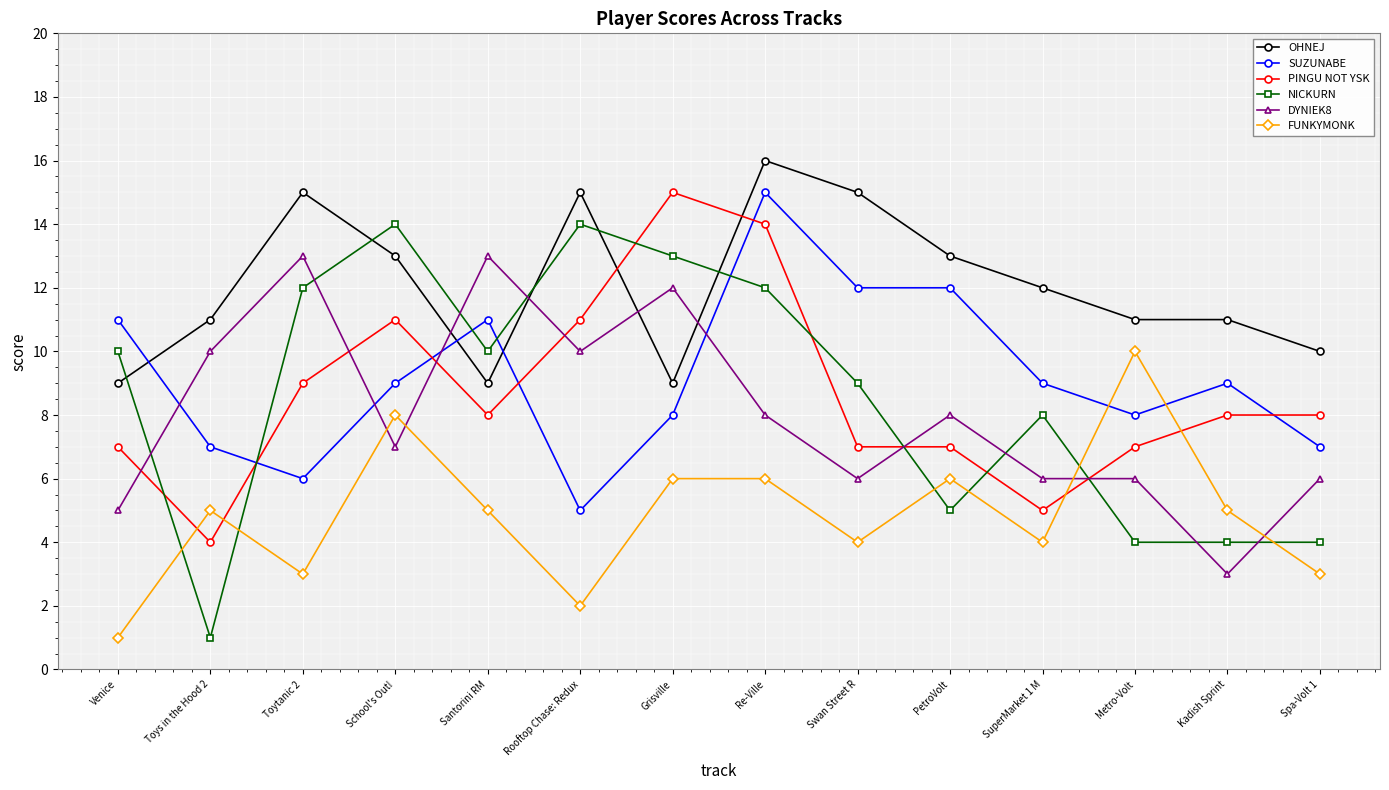

At which label does FUNKYMONK reach its peak?

Metro-Volt